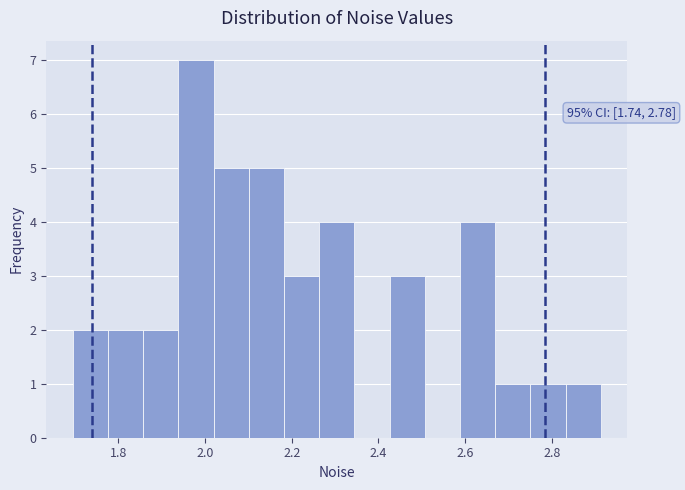

Over which range of the x-axis is the bar tallest?

1.94 to 2.02